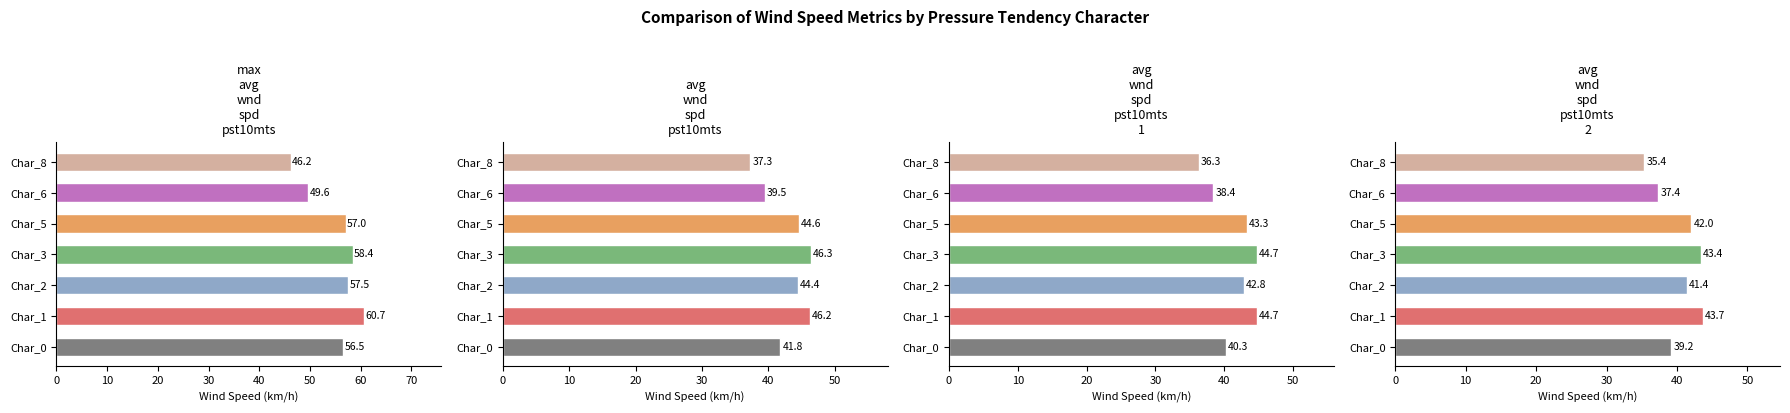

Reading right to left, list all the values displayed in this chart.

max_avg_wnd_spd_pst10mts: 46.2	49.6	57.0	58.4	57.5	60.7	56.5
avg_wnd_spd_pst10mts: 37.3	39.5	44.6	46.3	44.4	46.2	41.8
avg_wnd_spd_pst10mts_1: 36.3	38.4	43.3	44.7	42.8	44.7	40.3
avg_wnd_spd_pst10mts_2: 35.4	37.4	42.0	43.4	41.4	43.7	39.2